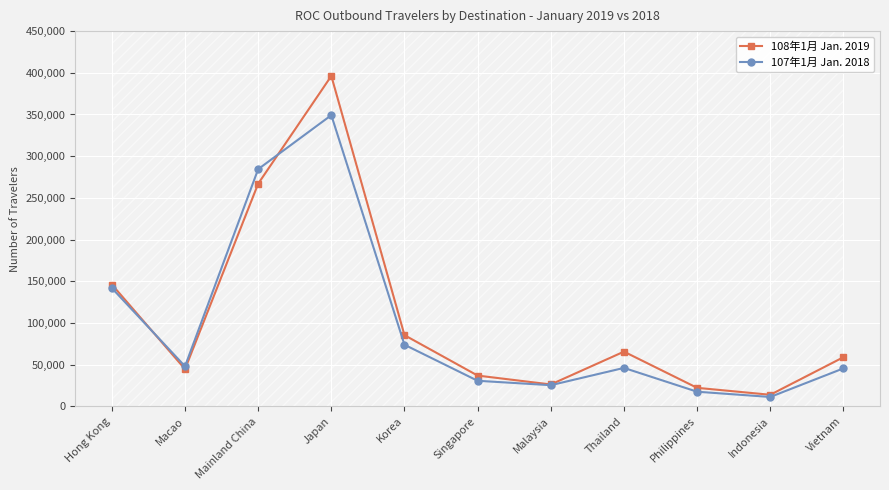

True or false: 108年1月 Jan. 2019 has a value of 58860 at Vietnam.

True